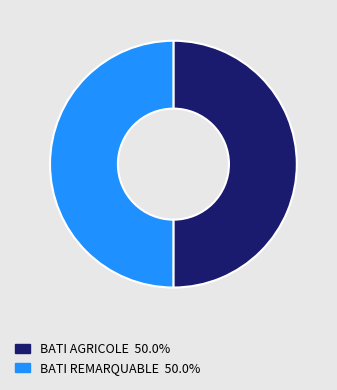

What is the ratio of the value at BATI REMARQUABLE to the value at BATI AGRICOLE?

1.0